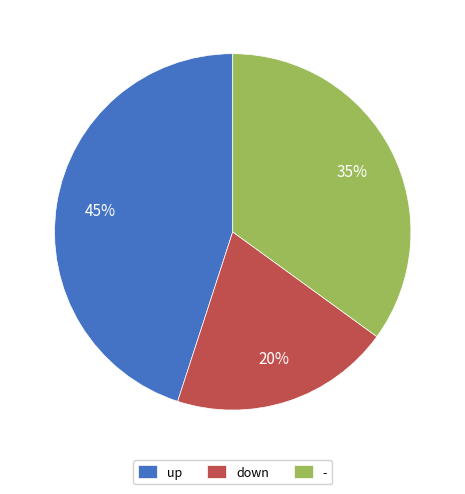

Count the number of slices in the pie.

3